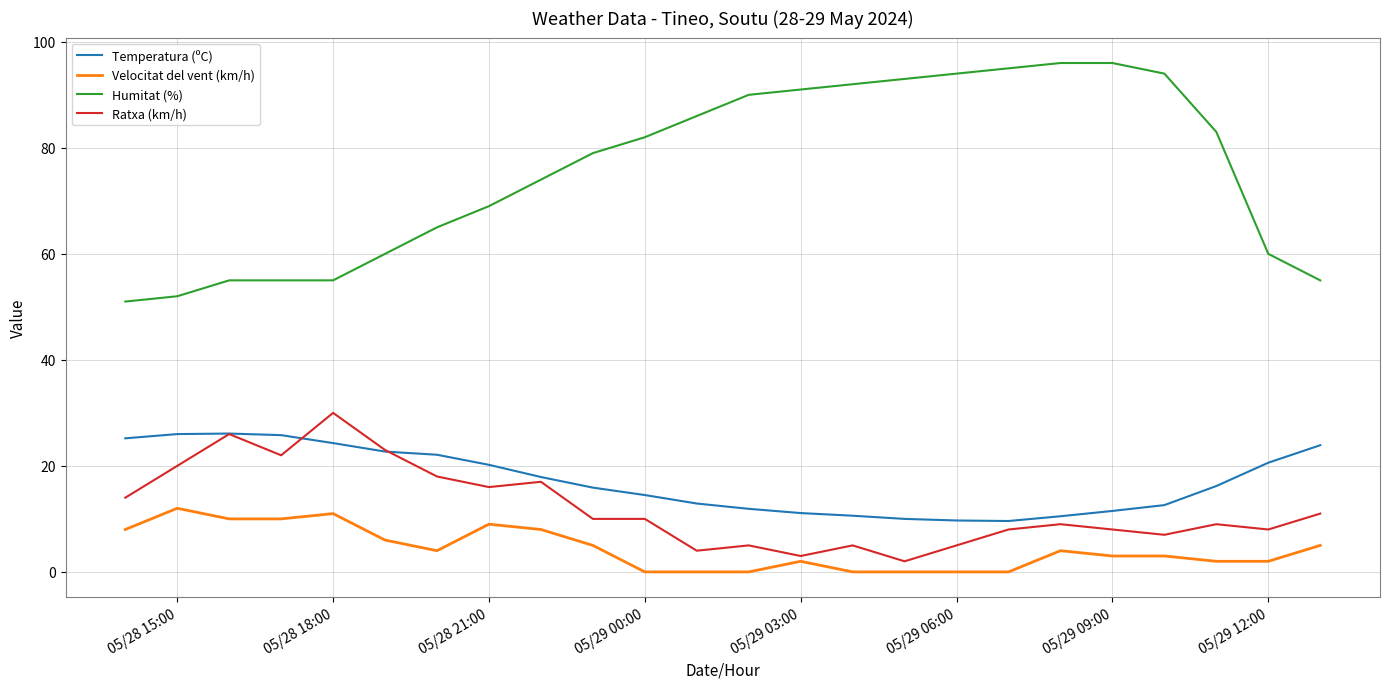

What is the maximum value shown in the chart?

96.0